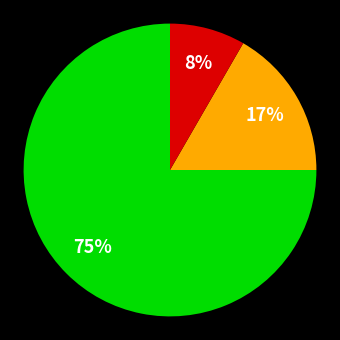

To the nearest percent, what is the average slice percentage?

33%